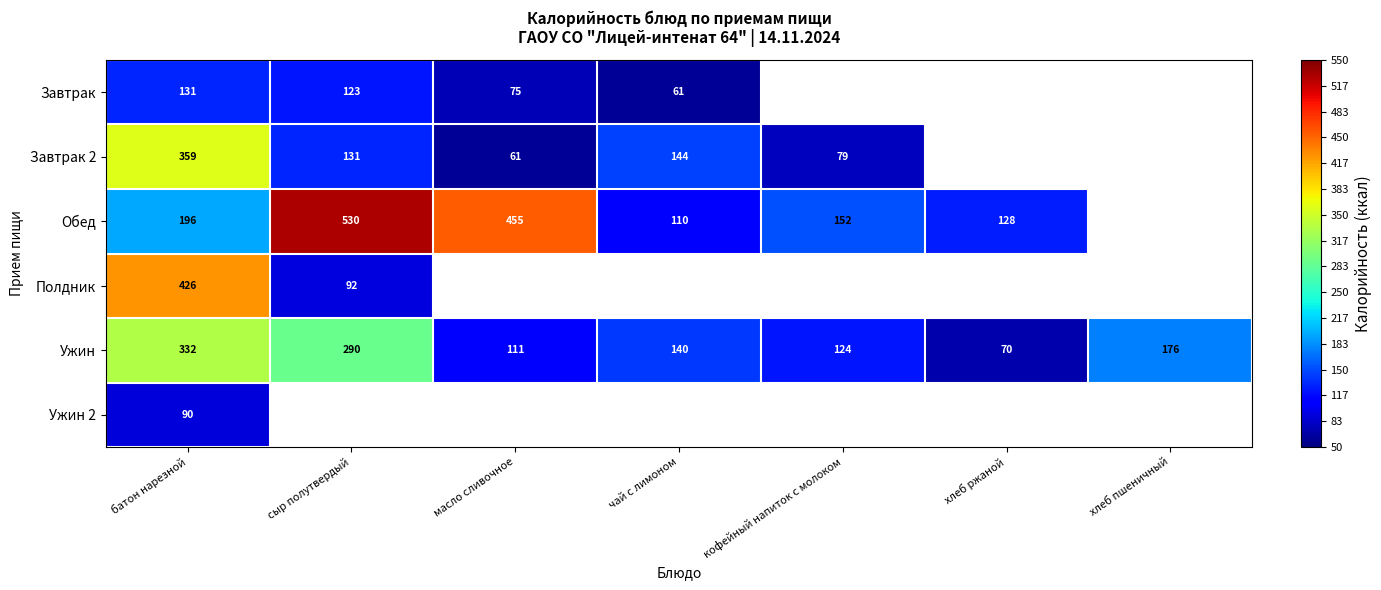

Where is Ужин nearest to the value 201?

хлеб пшеничный